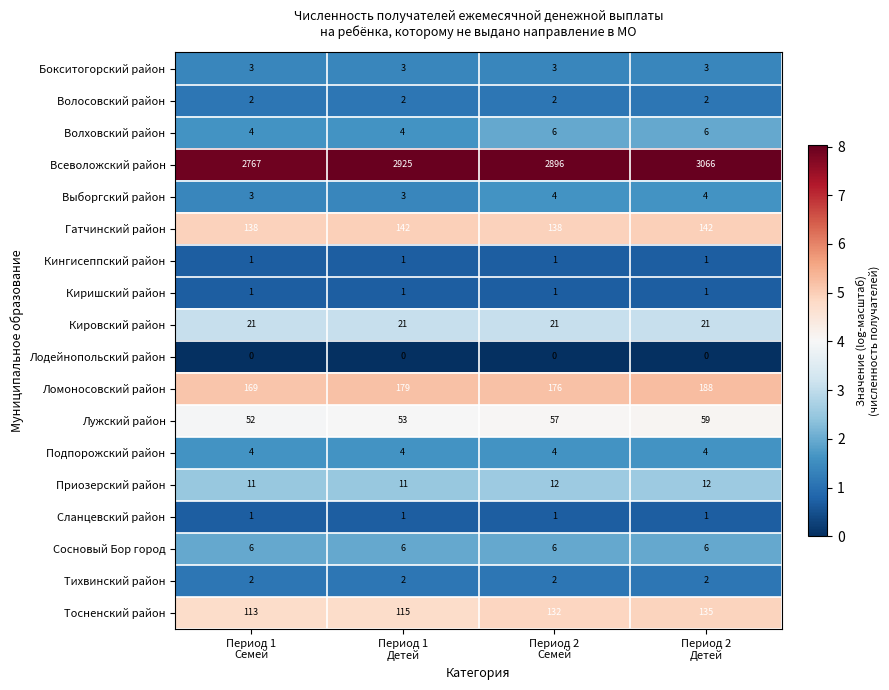

What is the average value of the Тосненский район series?

124